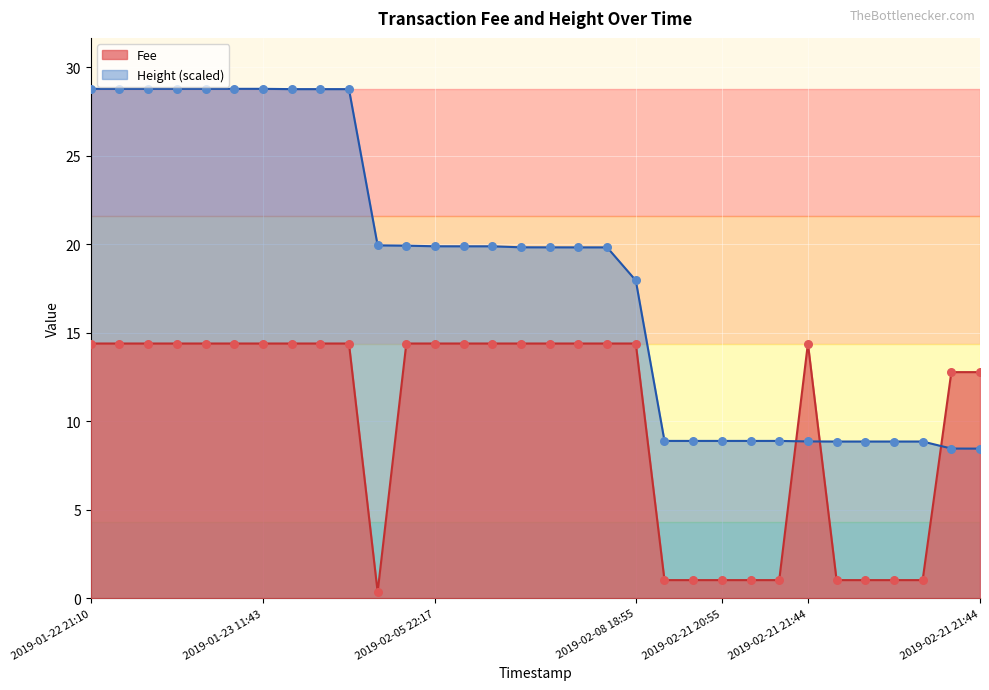

What are all the series names shown in the legend?

Fee, Height